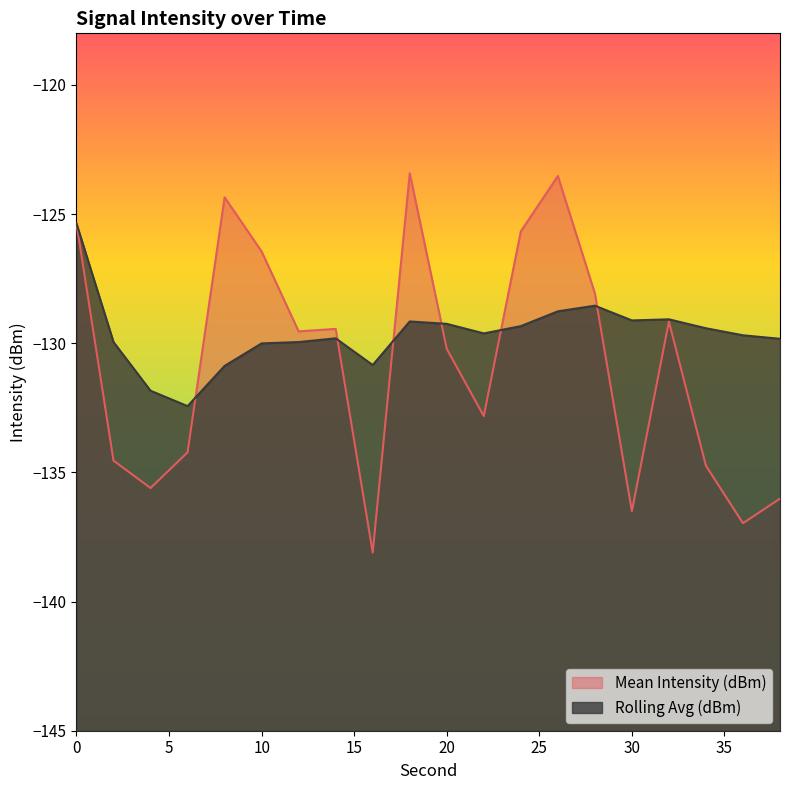

What is the maximum value for Mean Intensity (dBm)?

-123.4